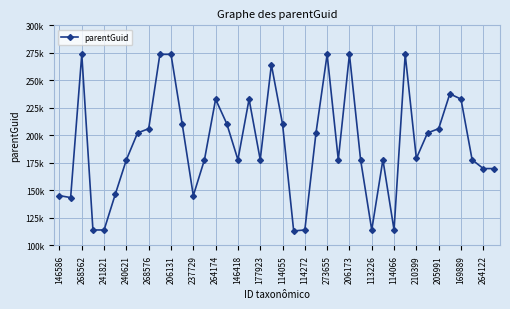

Is this an area chart (filled region under the line)?

No